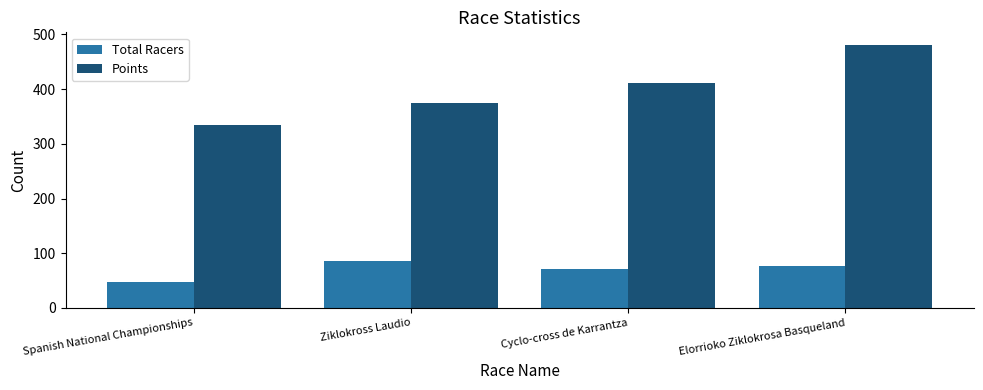

How many bars are there in total?

8